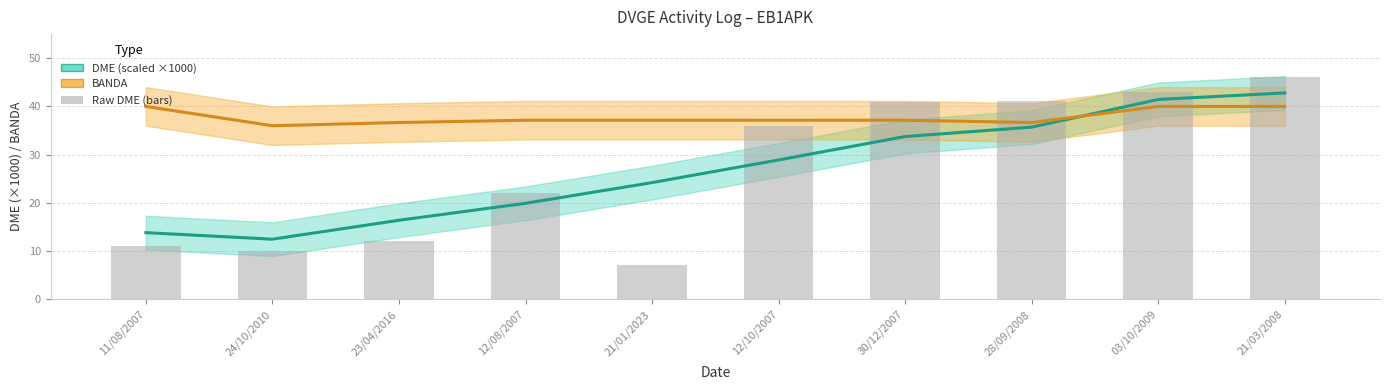

At which category is the sum across all series the highest?

21/03/2008